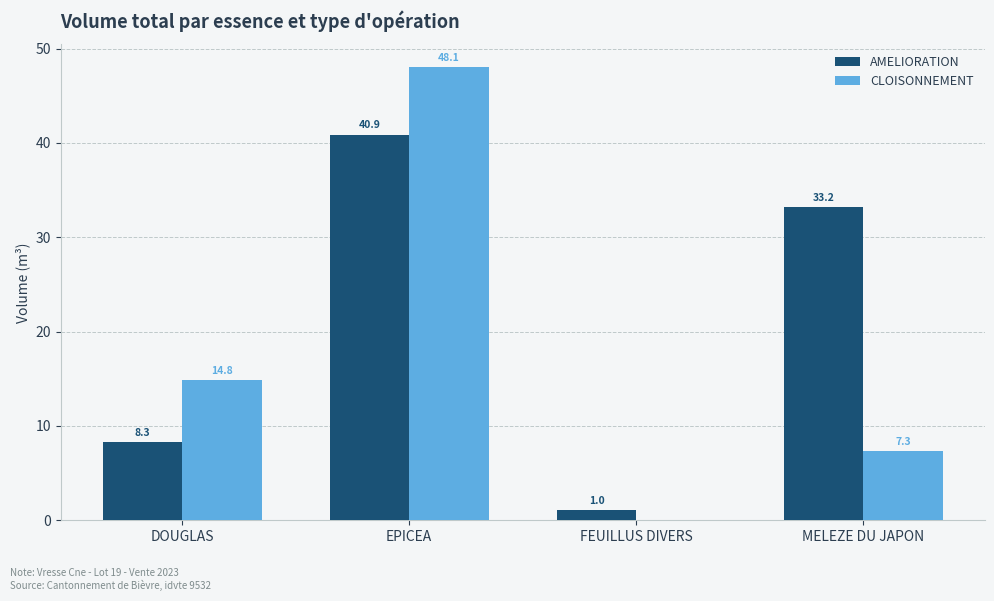

What is the sum of the CLOISONNEMENT values at MELEZE DU JAPON and EPICEA?

55.4